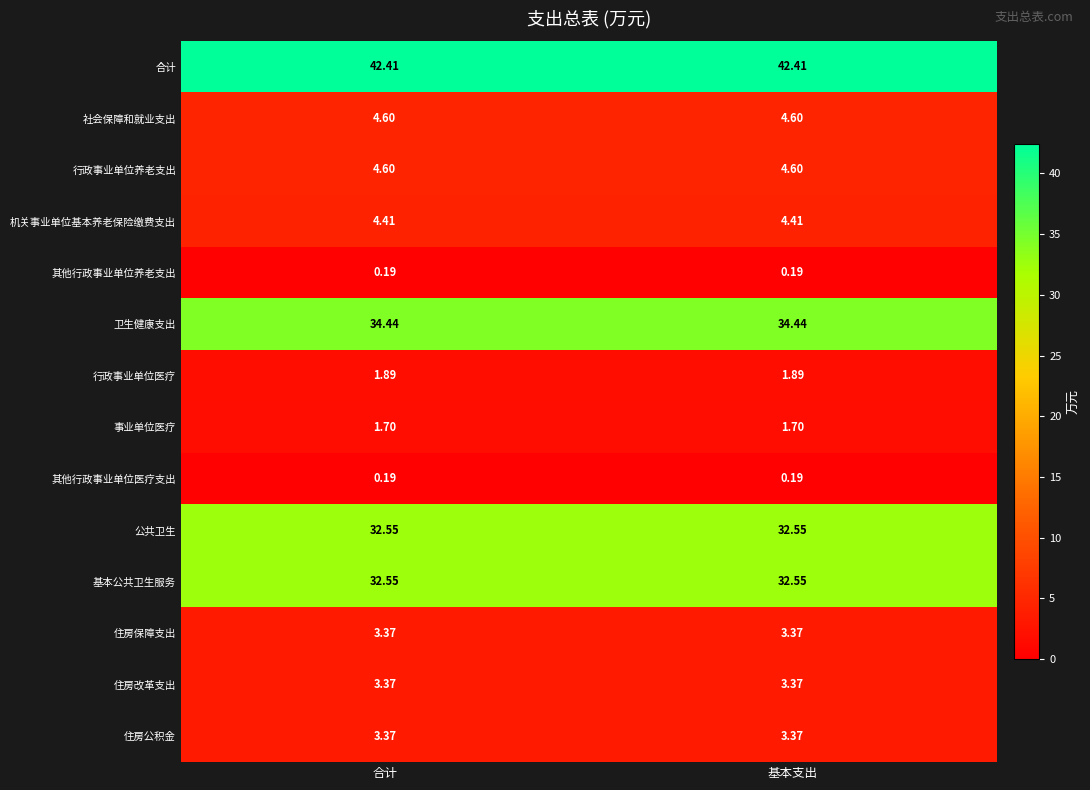

Which series has the largest total across all categories?

合计